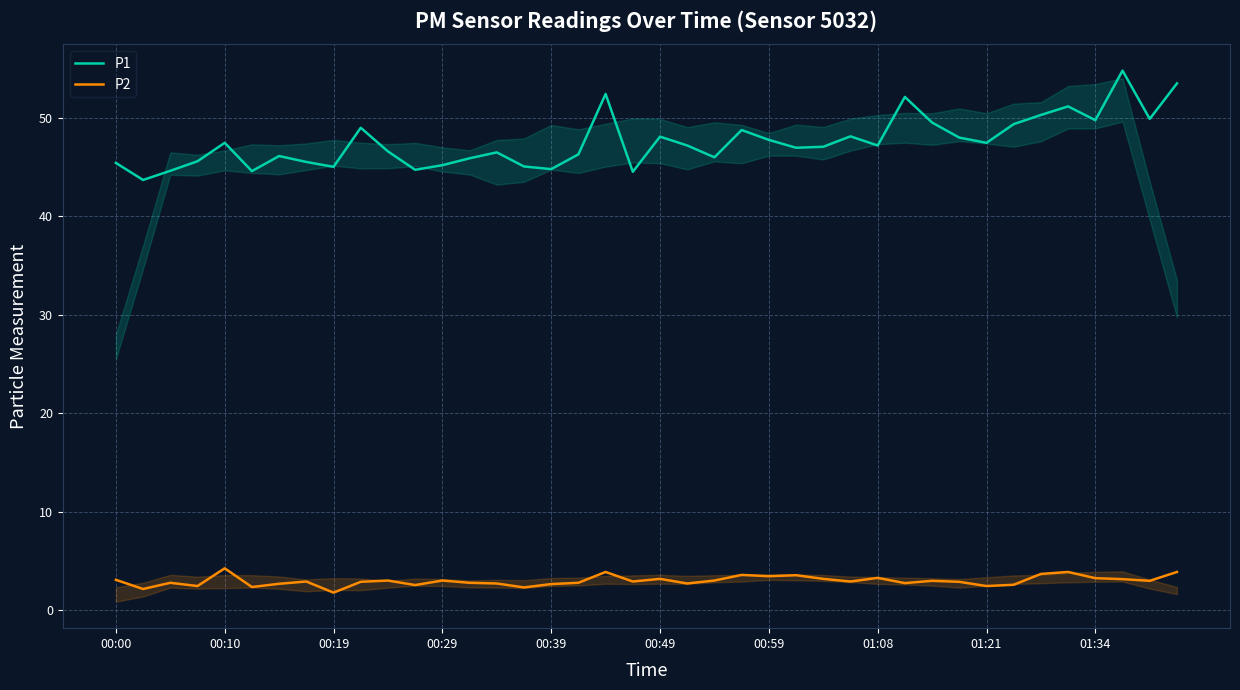

What is the difference between the maximum and minimum values in the P2 series?

2.5